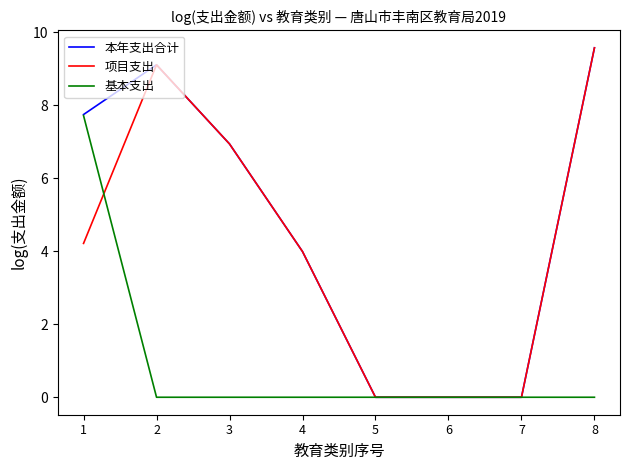

The value of 项目支出 at 5 is -3.3. True or false?

False